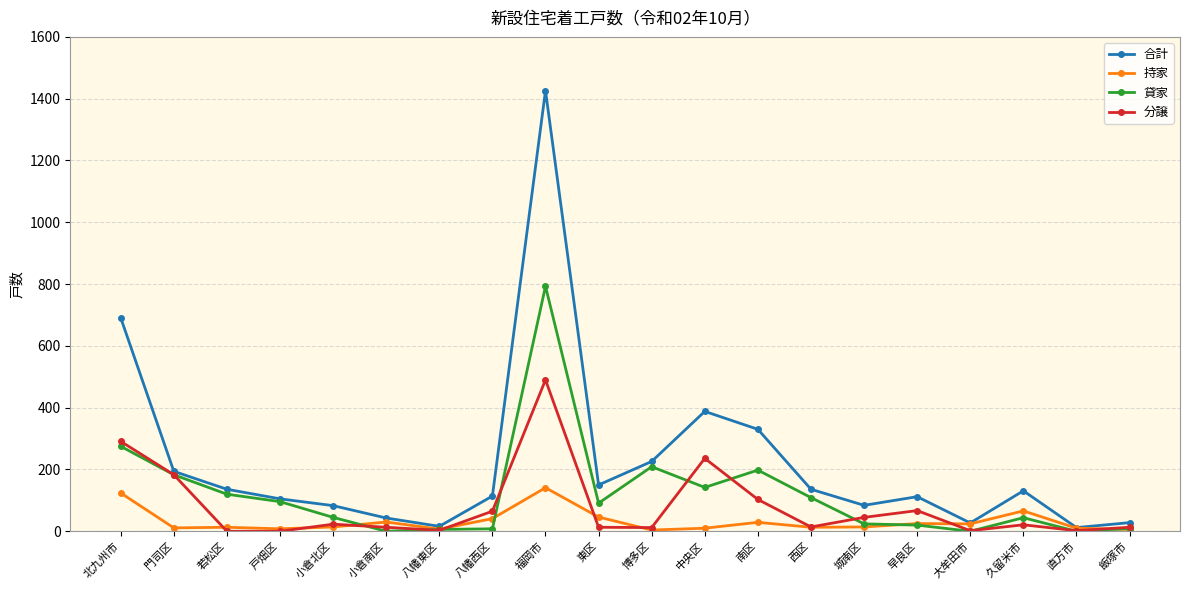

What position from the left is 飯塚市?

20